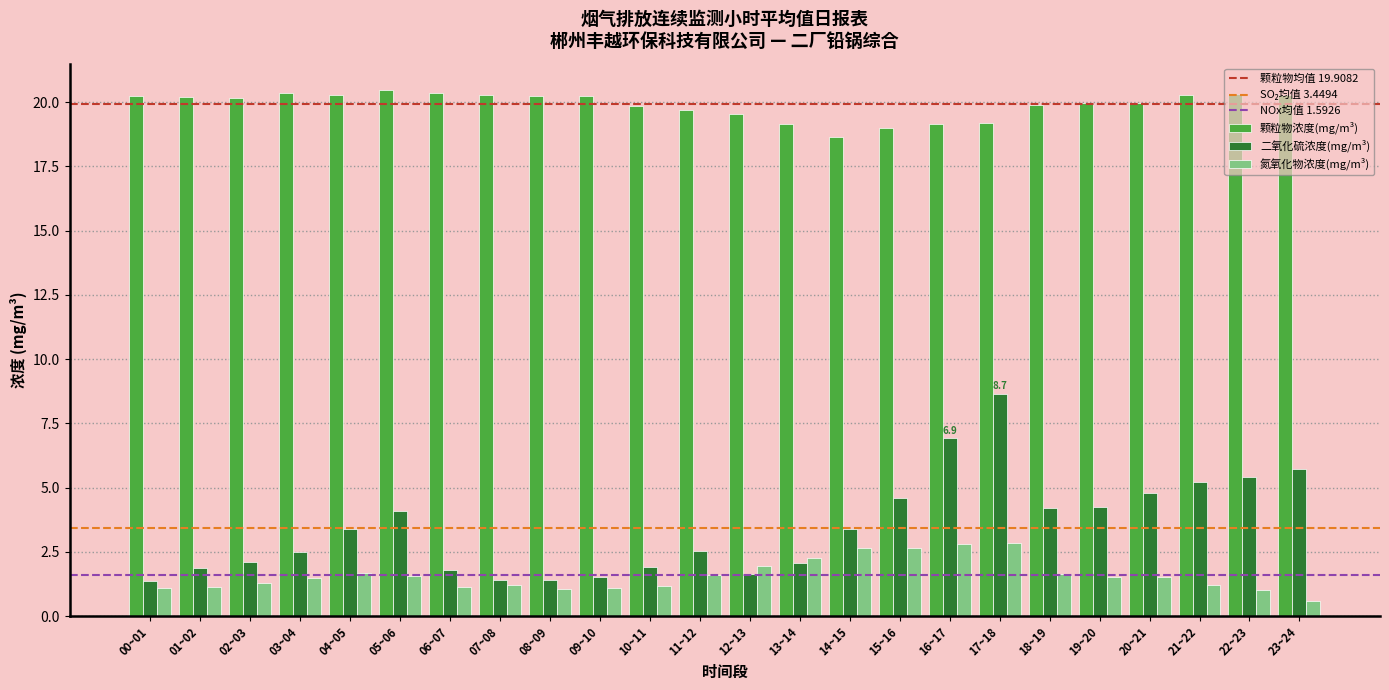

What is the label of the 23rd bar from the left?

22~23